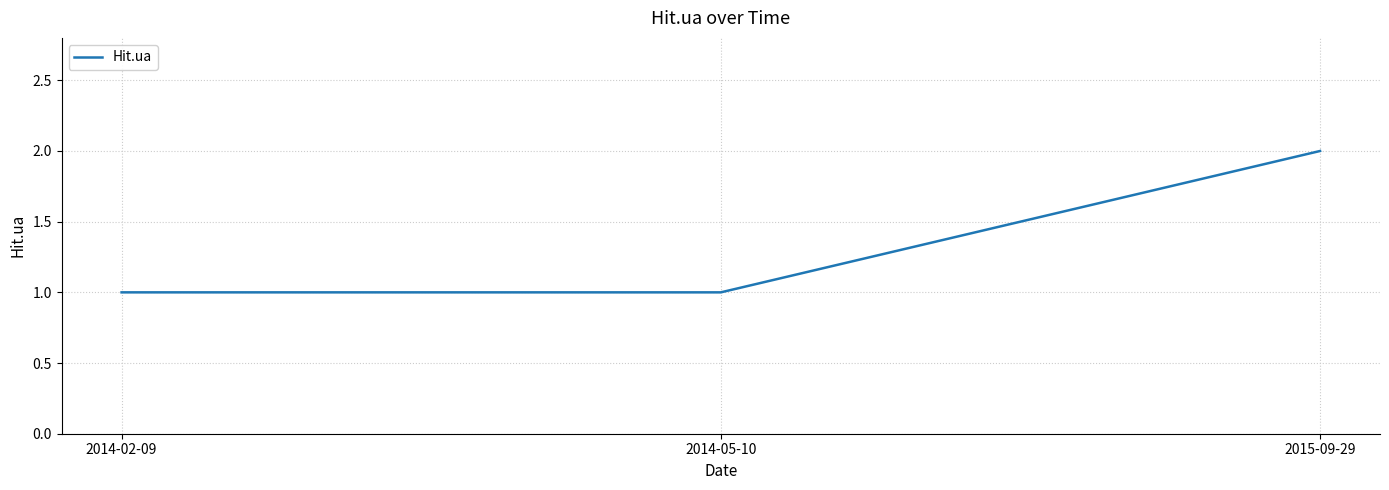

Read the value at 2015-09-29.

2